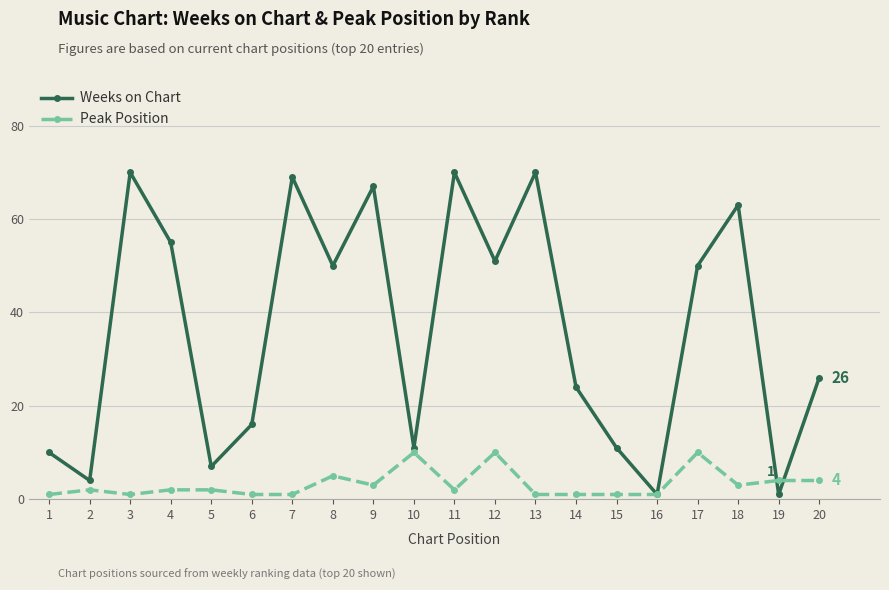

Which series has the largest total across all categories?

Weeks on Chart